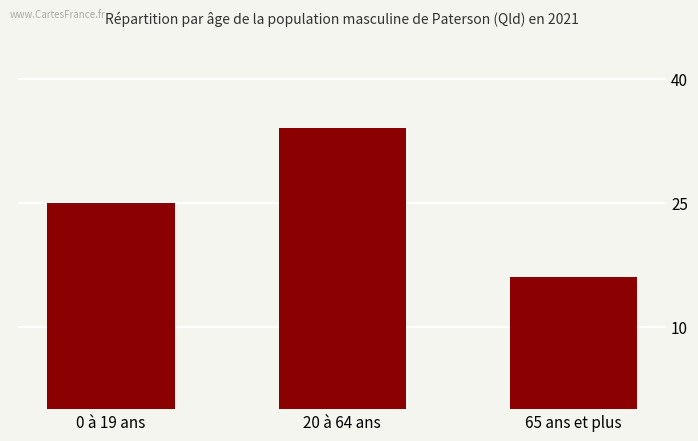

Reading left to right, list all the values displayed in this chart.

0 à 19 ans=25	20 à 64 ans=34	65 ans et plus=16